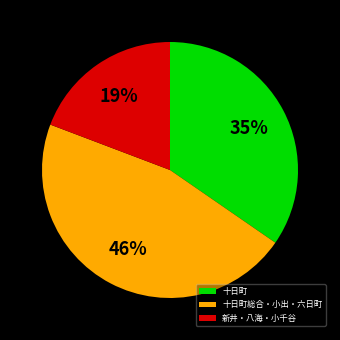

To the nearest percent, what is the difference between the 十日町総合・小出・六日町 and 新井・八海・小千谷 slice percentages?

27%